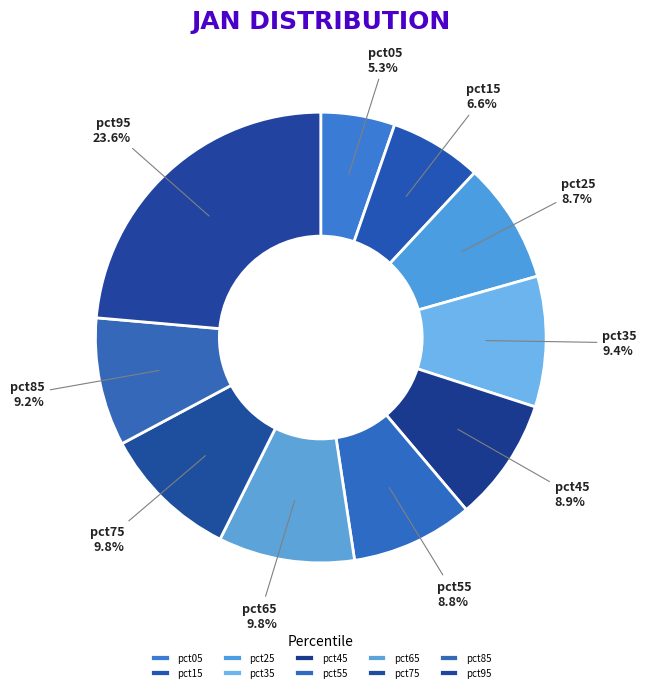

To the nearest percent, what portion does pct45 represent?

9%